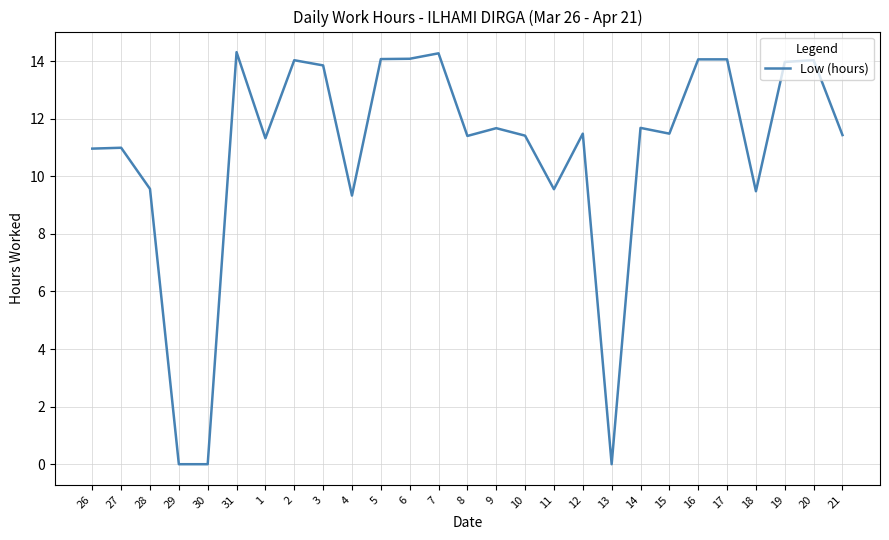

What position from the left is 21?

27